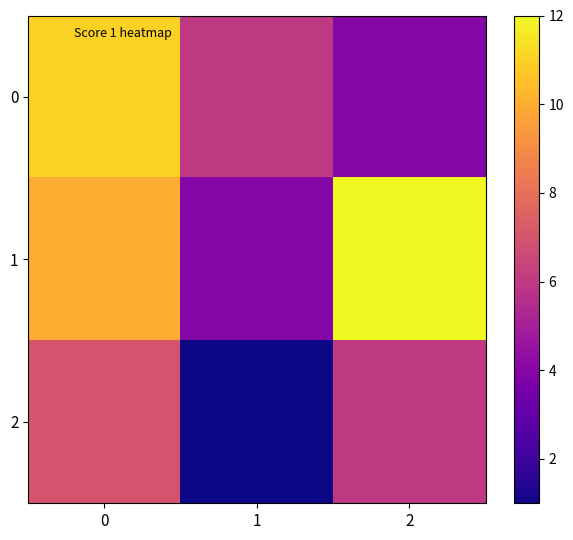

What is the total value across all series at 0?

28